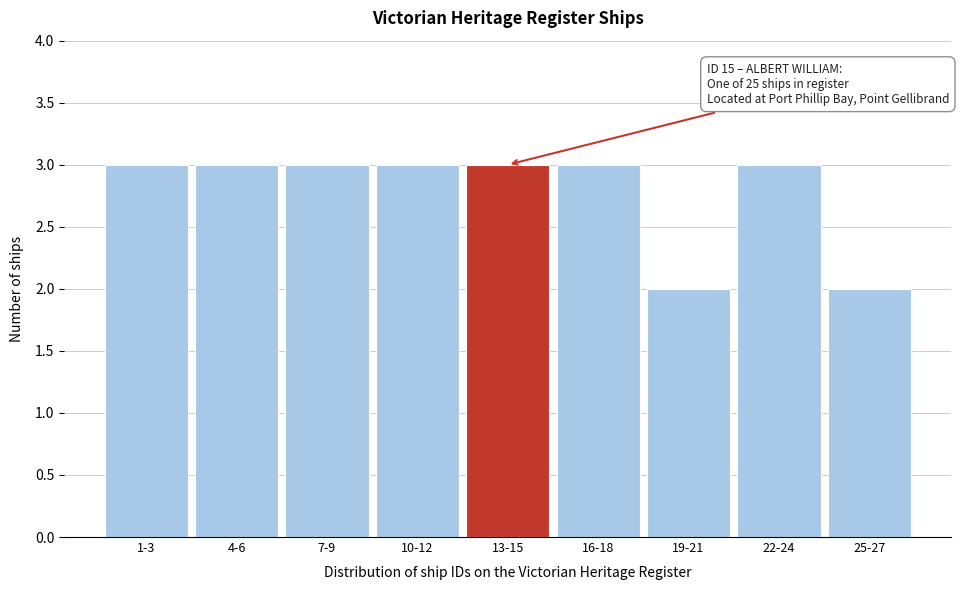

Reading left to right, transcribe all the data shown in this chart.

3	3	3	3	3	3	2	3	2